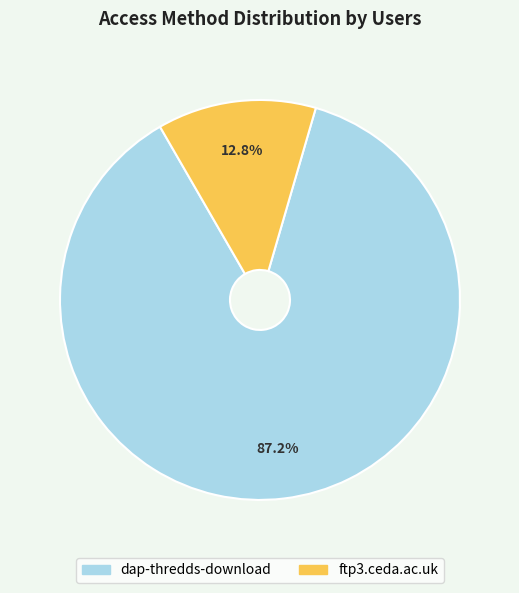

What is the smallest slice in the pie chart?

ftp3.ceda.ac.uk